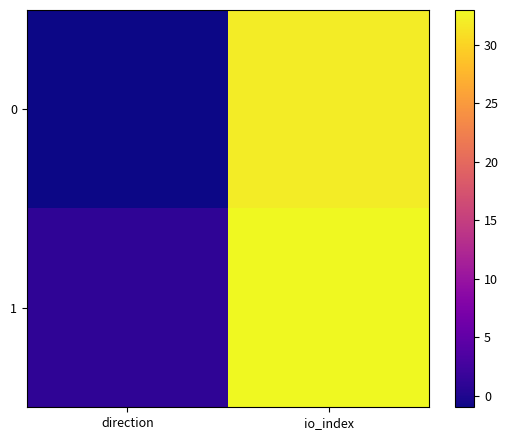

Reading left to right, what are all the values shown in this chart?

0: direction=-1	io_index=32
1: direction=1	io_index=33